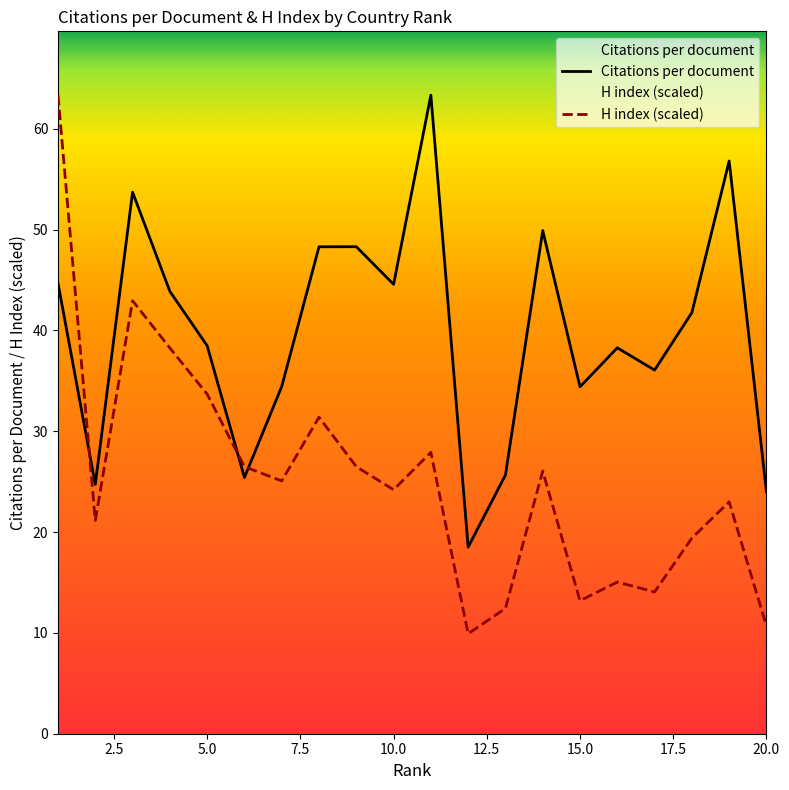

What is the difference between the maximum and minimum values in the Citations per document series?

44.8